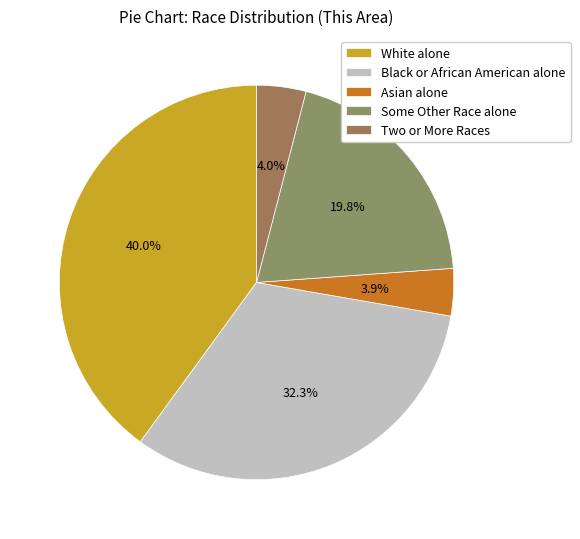

Count the number of slices in the pie.

5